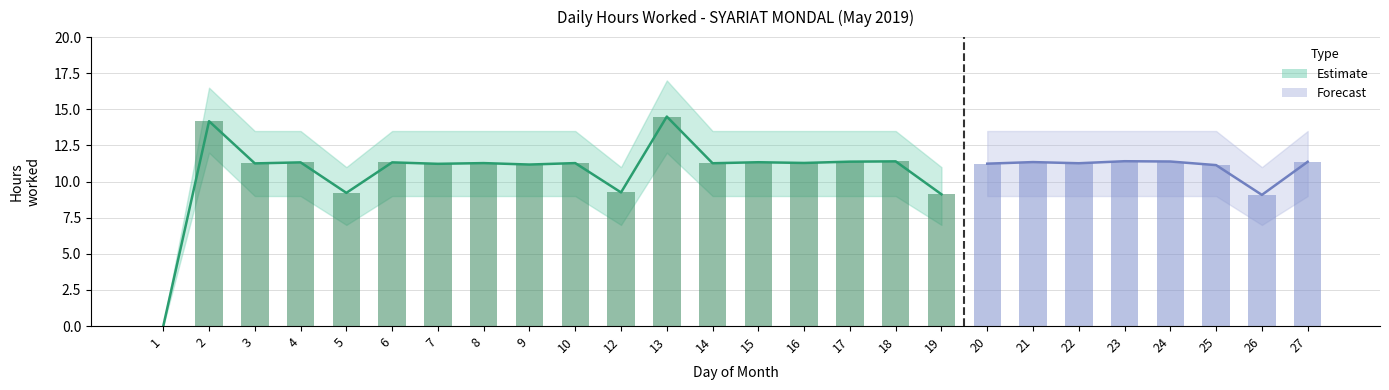

The value of Upper bound at 3 is 7.8. True or false?

False